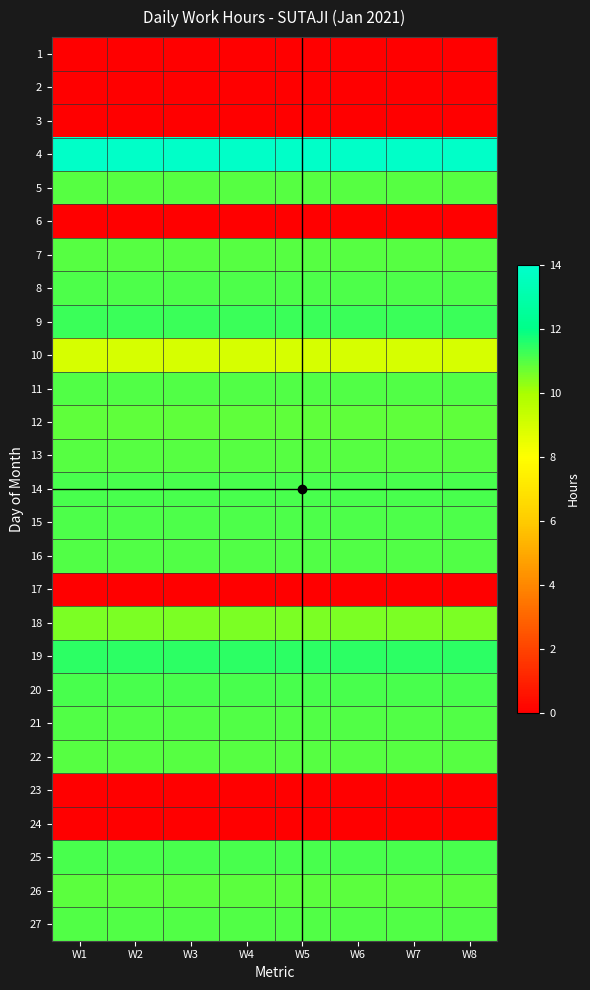

What is the difference between the highest and lowest values at W7?

13.9